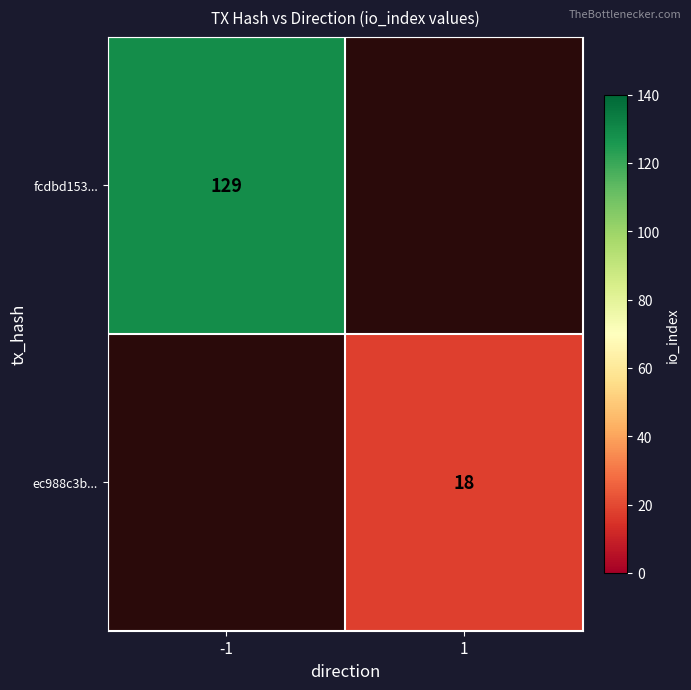

The fcdbd153... series shows 77 at -1. True or false?

False